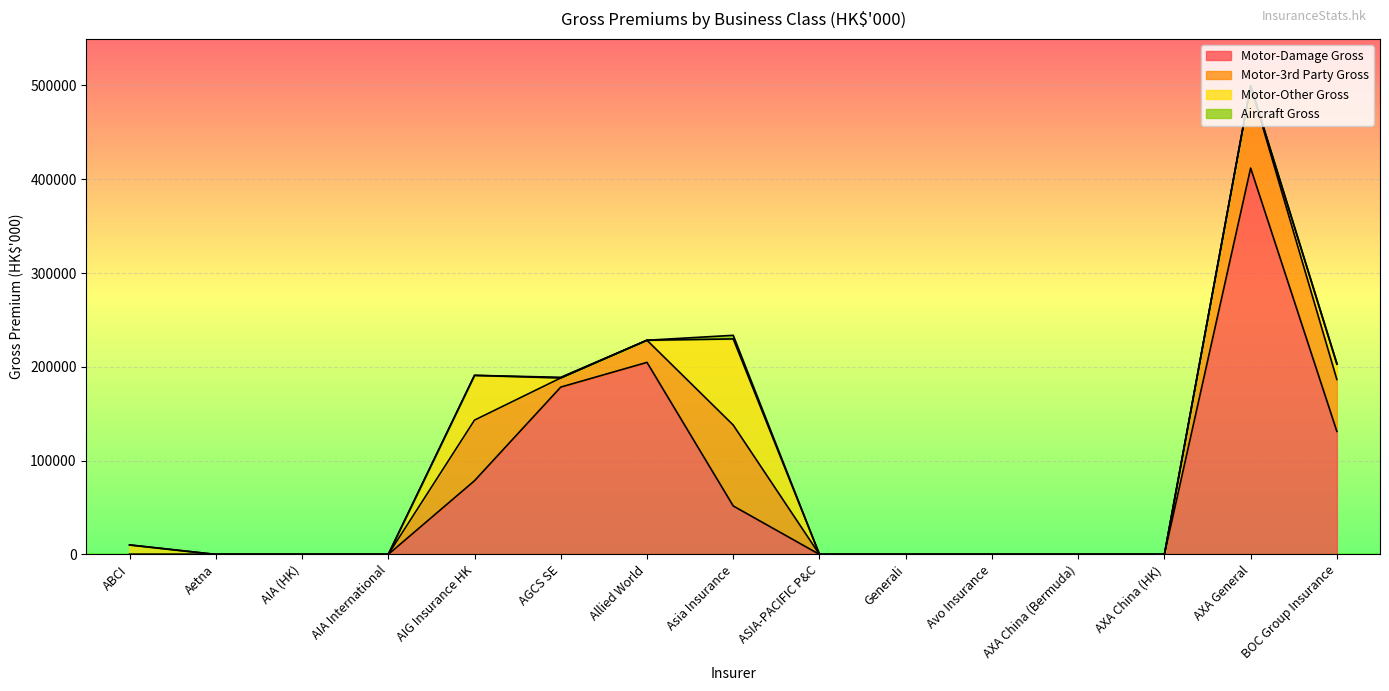

Reading left to right, what are all the values shown in this chart?

Motor-Damage Gross: ABCI=0	Aetna=0	AIA (HK)=0	AIA International=0	AIG Insurance HK=78558	AGCS SE=178398	Allied World=204736	Asia Insurance=51671	ASIA-PACIFIC P&C=0	Generali=6	Avo Insurance=0	AXA China (Bermuda)=0	AXA China (HK)=0	AXA General=411890	BOC Group Insurance=131112
Motor-3rd Party Gross: ABCI=0	Aetna=0	AIA (HK)=0	AIA International=0	AIG Insurance HK=64625	AGCS SE=9736	Allied World=23623	Asia Insurance=86260	ASIA-PACIFIC P&C=0	Generali=1	Avo Insurance=0	AXA China (Bermuda)=0	AXA China (HK)=0	AXA General=87678	BOC Group Insurance=55365
Motor-Other Gross: ABCI=10116	Aetna=0	AIA (HK)=0	AIA International=0	AIG Insurance HK=47731	AGCS SE=0	Allied World=0	Asia Insurance=91832	ASIA-PACIFIC P&C=0	Generali=0	Avo Insurance=0	AXA China (Bermuda)=0	AXA China (HK)=0	AXA General=112	BOC Group Insurance=16301
Aircraft Gross: ABCI=0	Aetna=0	AIA (HK)=0	AIA International=0	AIG Insurance HK=0	AGCS SE=697	Allied World=0	Asia Insurance=3831	ASIA-PACIFIC P&C=0	Generali=0	Avo Insurance=0	AXA China (Bermuda)=0	AXA China (HK)=0	AXA General=0	BOC Group Insurance=700